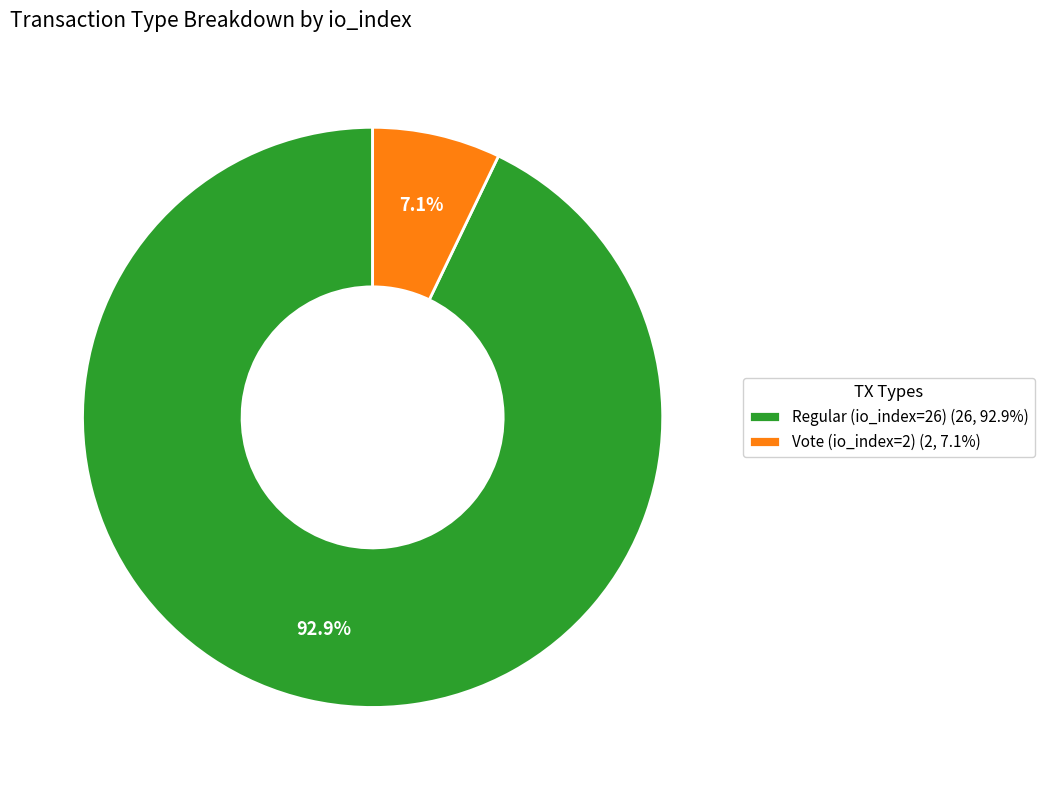

Is it true that Vote (io_index=2) is 1% of the pie?

False